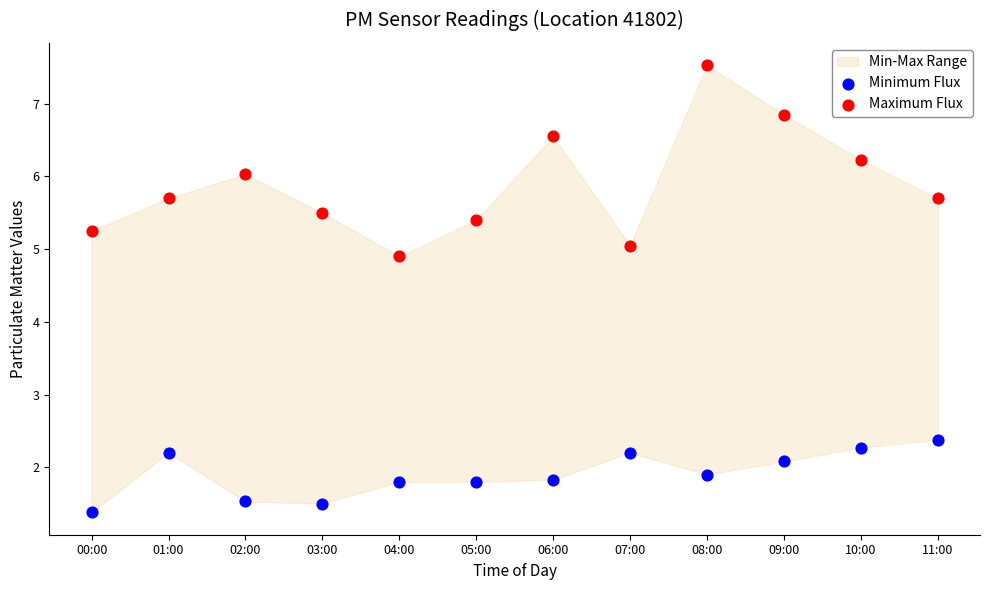

Which series contains the highest Y value?

Maximum Flux